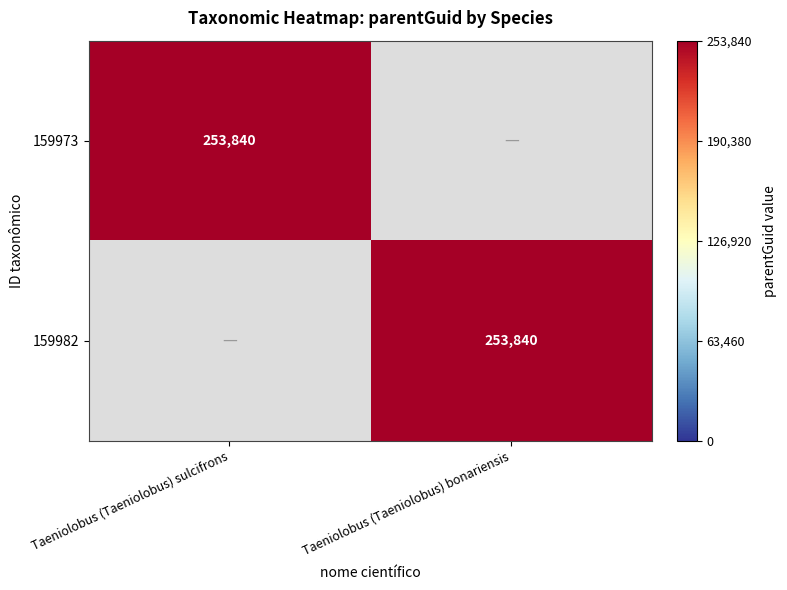

The 159982 series shows 253840 at Taeniolobus (Taeniolobus) bonariensis. True or false?

True